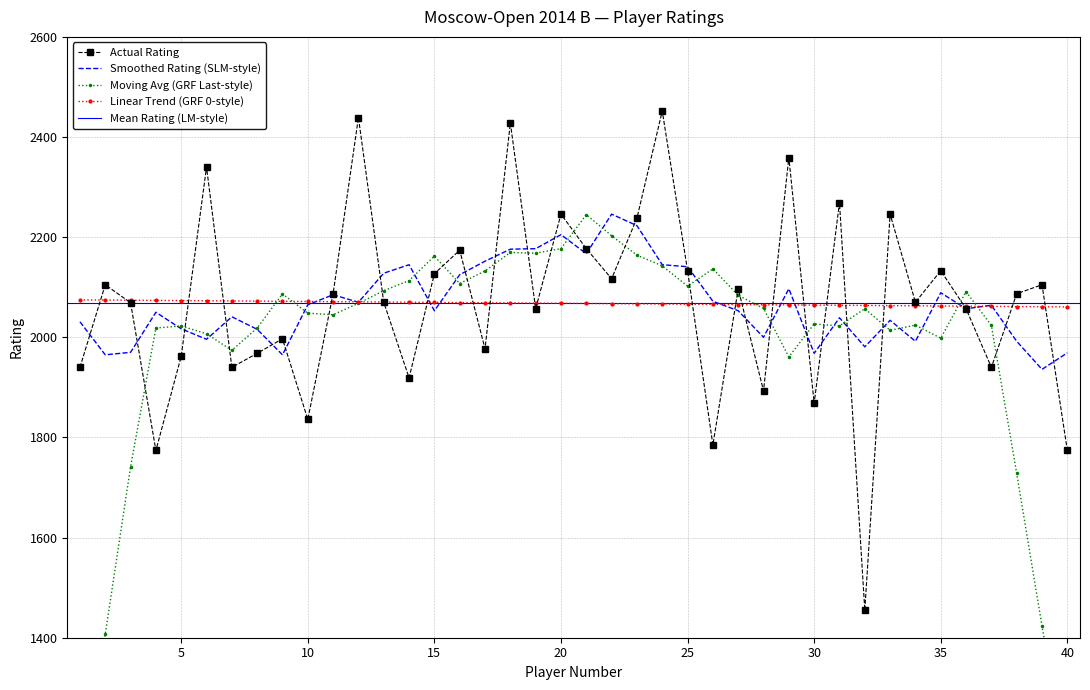

Reading left to right, list all the values displayed in this chart.

1=1940	2=2105	3=2069	4=1774	5=1962	6=2340	7=1940	8=1968	9=1997	10=1836	11=2087	12=2439	13=2070	14=1919	15=2127	16=2174	17=1977	18=2428	19=2057	20=2246	21=2177	22=2117	23=2238	24=2452	25=2133	26=1785	27=2097	28=1893	29=2359	30=1868	31=2269	32=1455	33=2246	34=2070	35=2133	36=2057	37=1940	38=2087	39=2105	40=1774